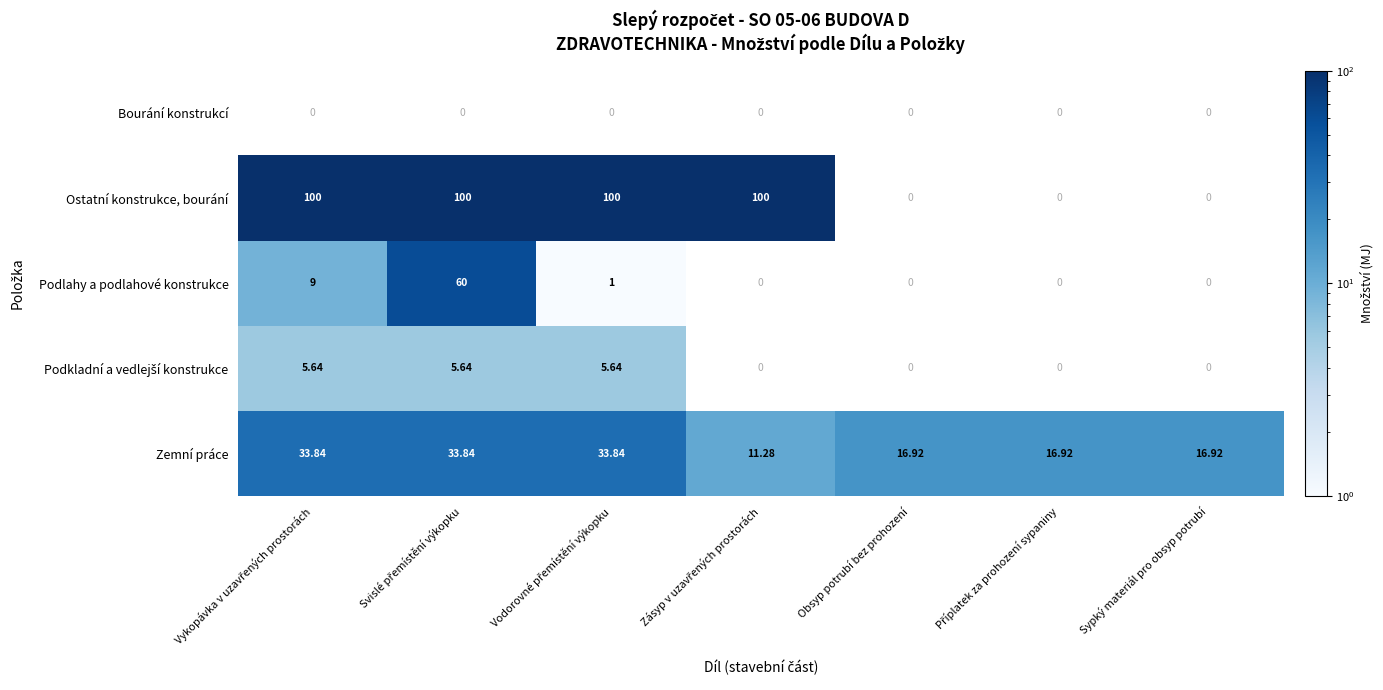

At which label does Bourání konstrukcí reach its peak?

Vykopávka v uzavřených prostorách